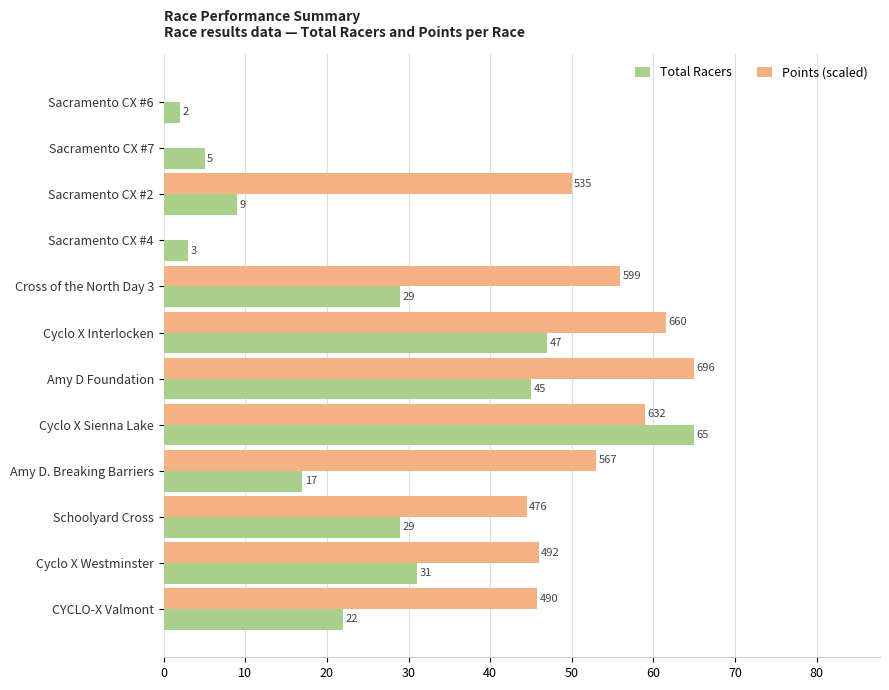

At which label is Total Racers closest to 33?

Cyclo X Westminster